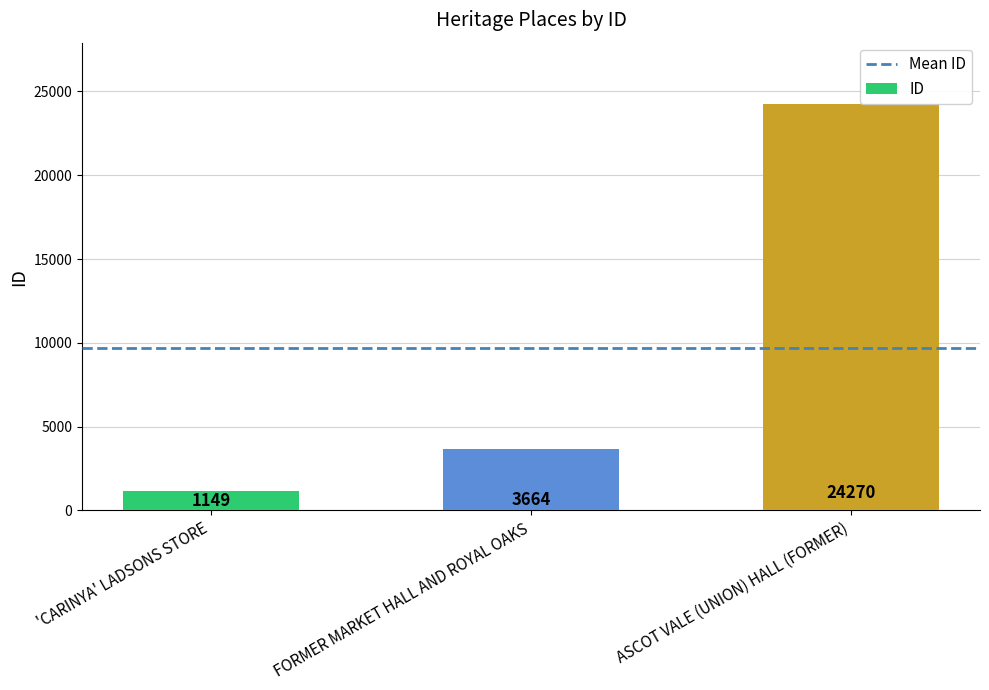

What is the label of the 1st bar from the right?

ASCOT VALE (UNION) HALL (FORMER)